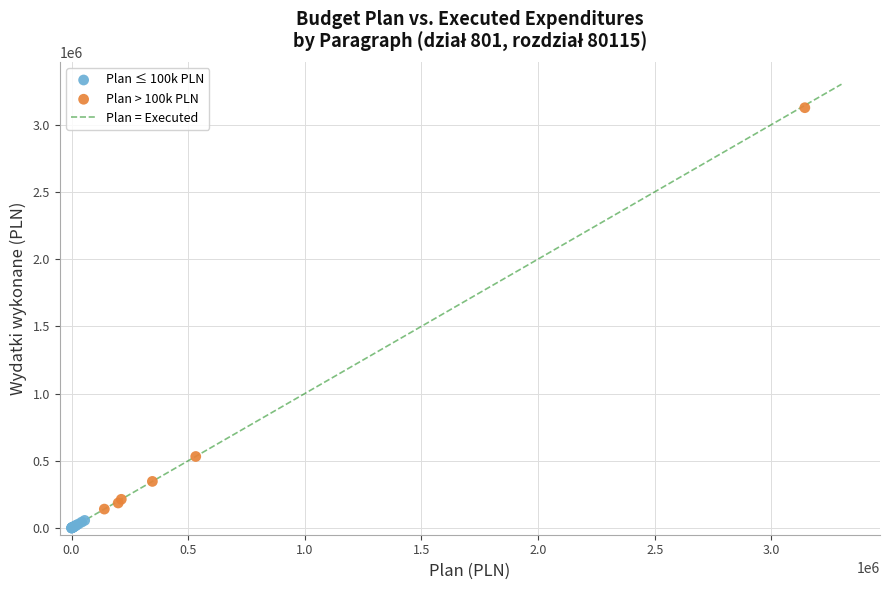

Which series contains the highest Y value?

Plan > 100k PLN